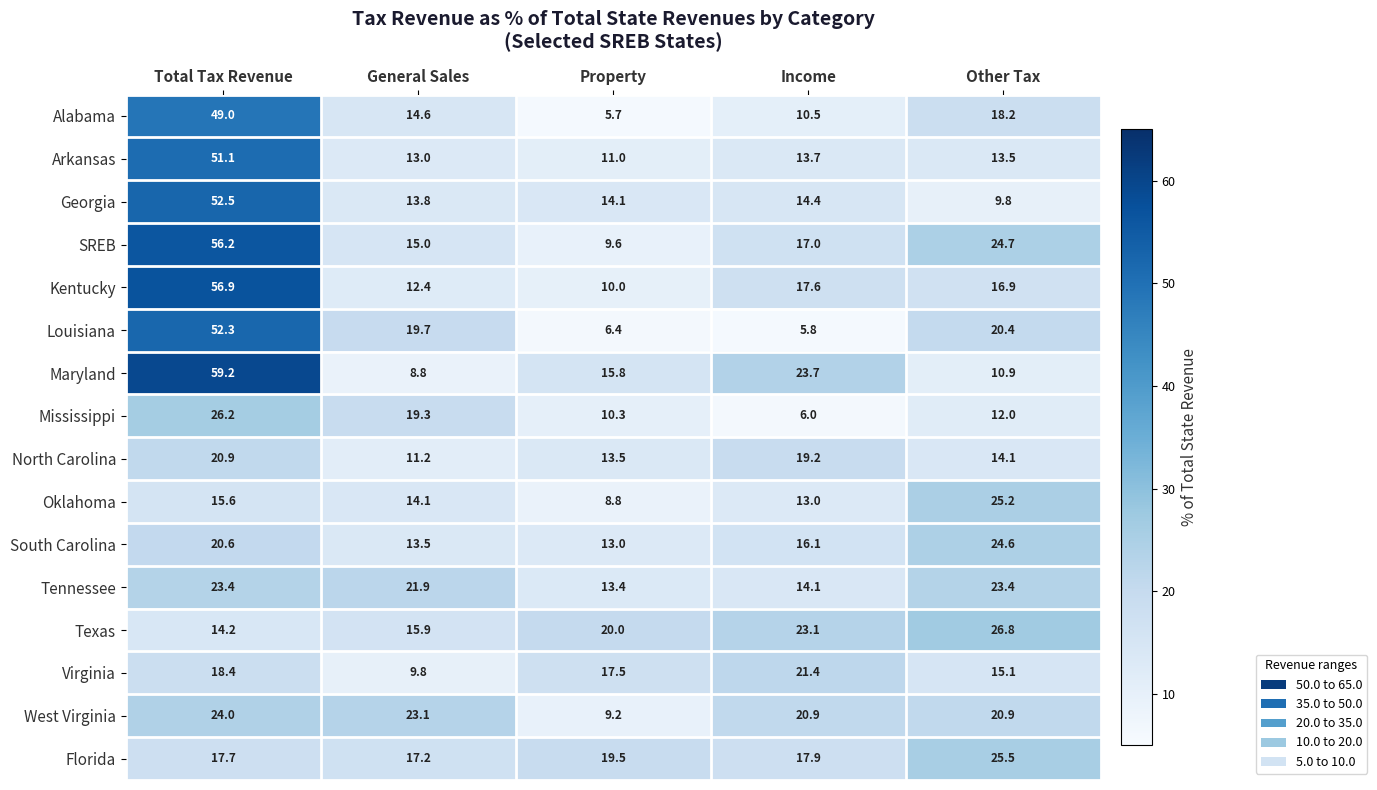

What is the difference between the Alabama values at Other Tax and Property?

12.5